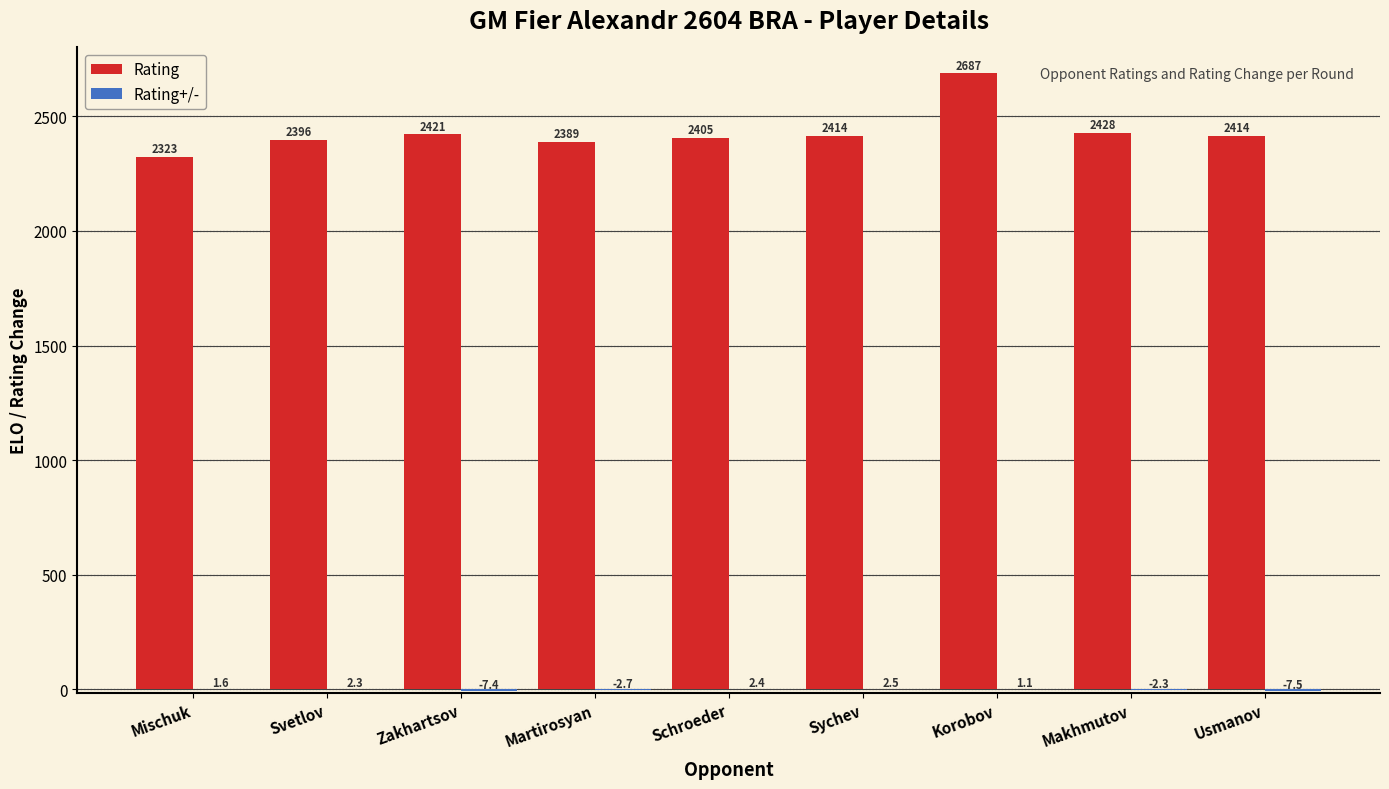

Read the Rating value at Makhmutov.

2428.0